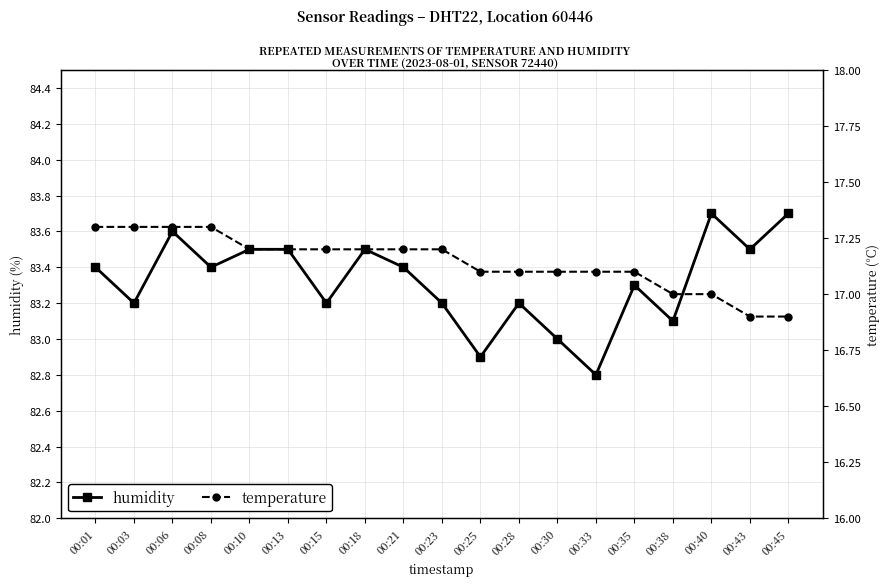

At how many categories does at least one series exceed 25?

19